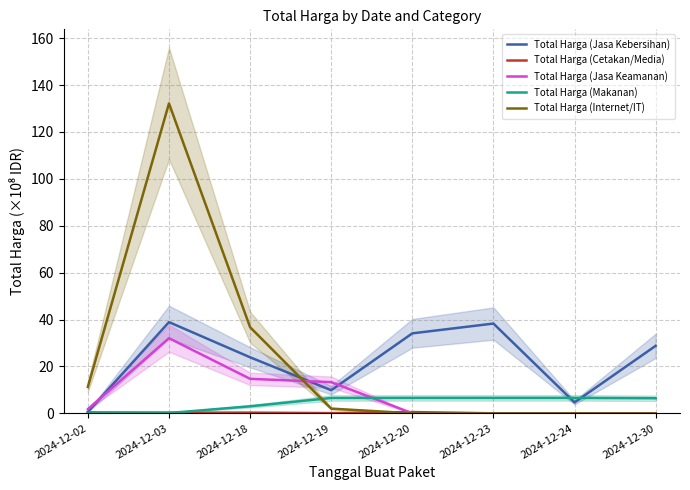

The value of Total Harga (Makanan) at 2024-12-30 is 1.4. True or false?

False